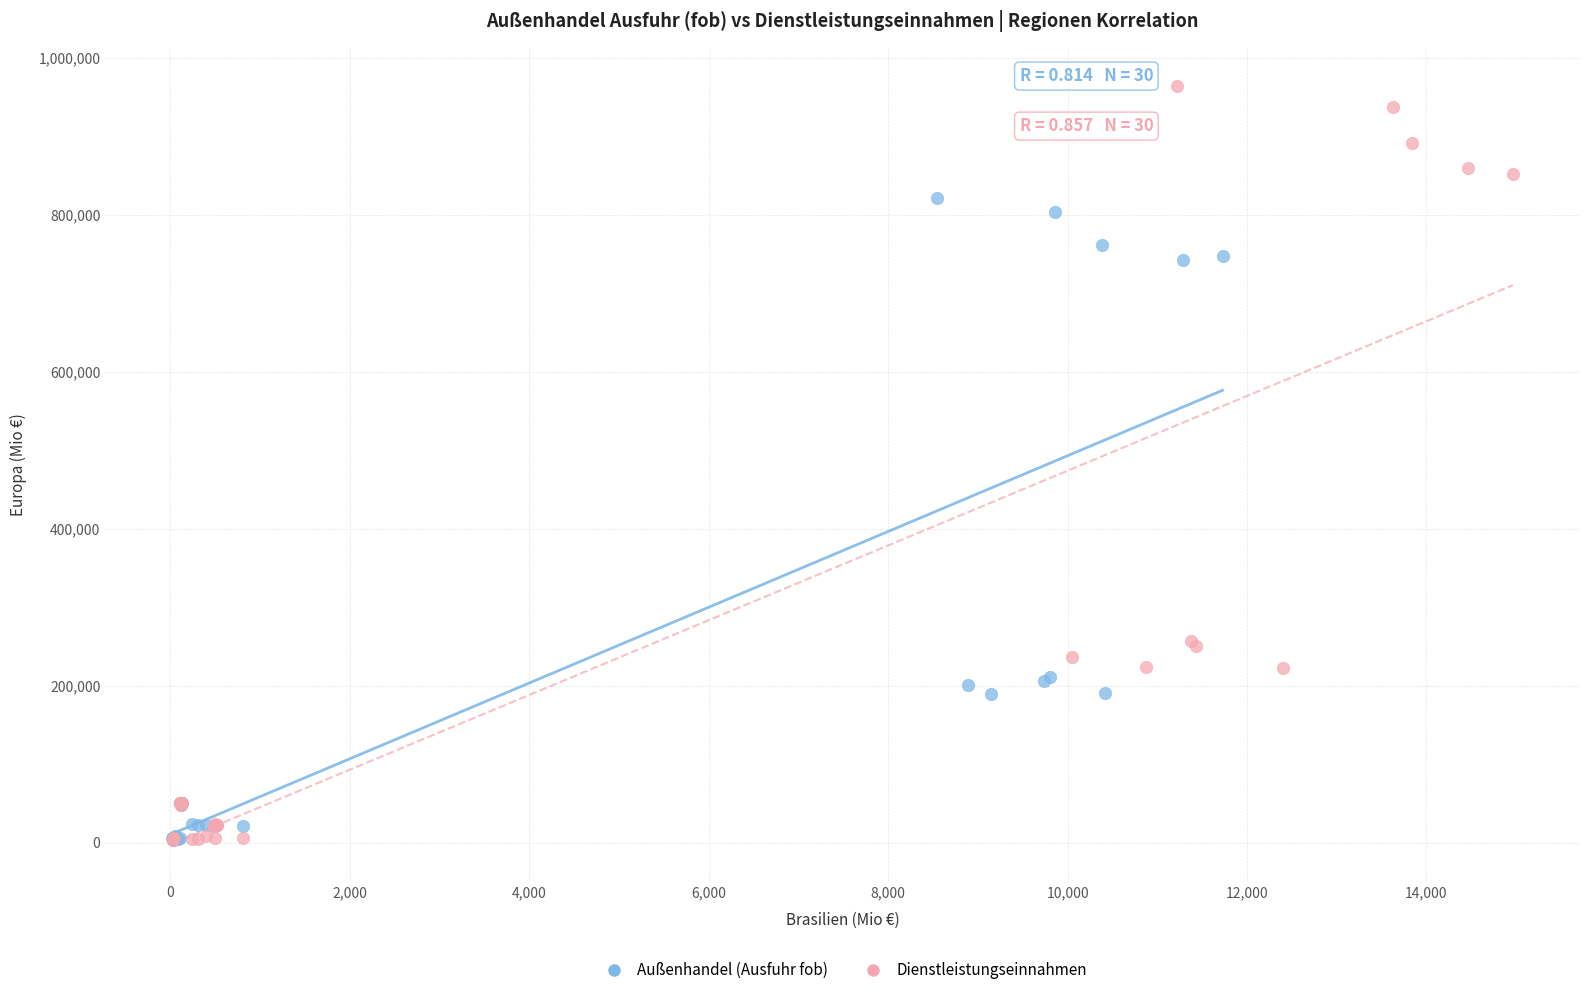

Which series has the widest spread of Y values?

Dienstleistungseinnahmen